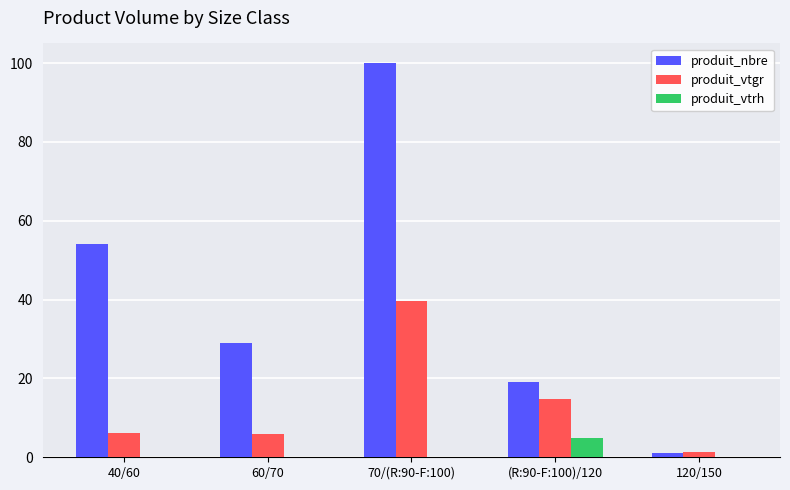

What are all the series names shown in the legend?

produit_nbre, produit_vtgr, produit_vtrh